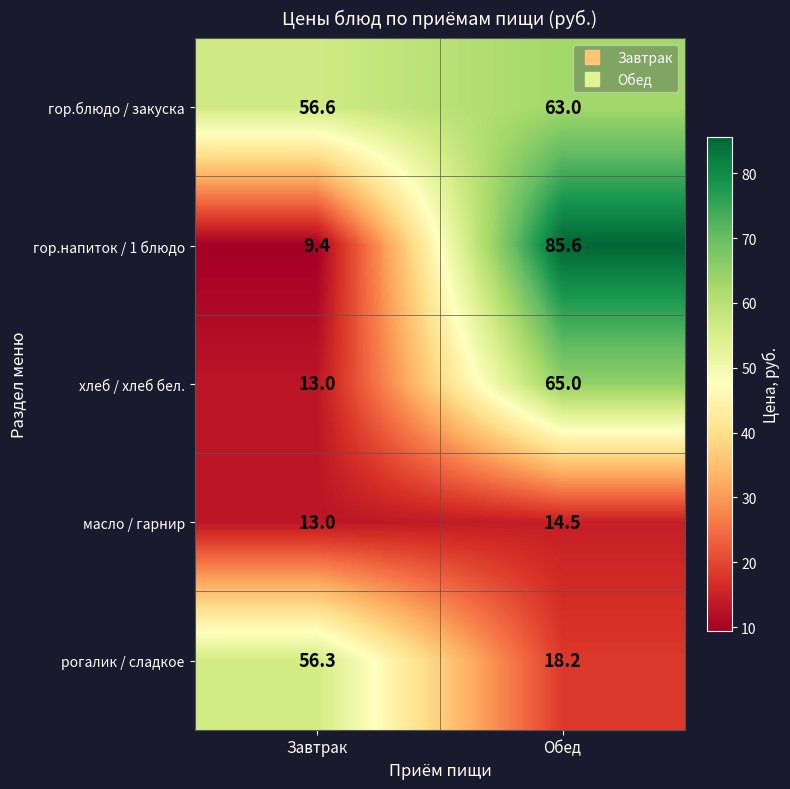

Rank the series at Обед from highest to lowest value.

гор.напиток / 1 блюдо, хлеб / хлеб бел., гор.блюдо / закуска, рогалик / сладкое, масло / гарнир